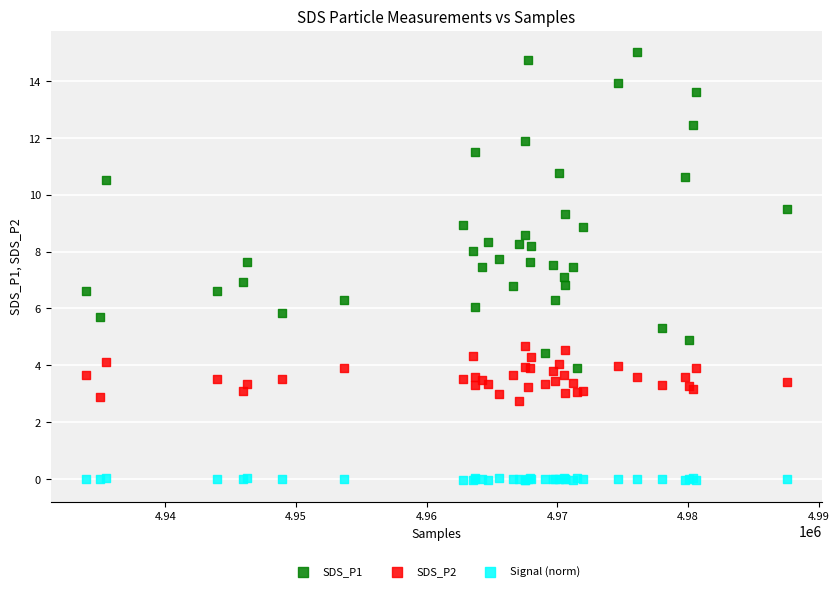

Which series contains the highest Y value?

SDS_P1